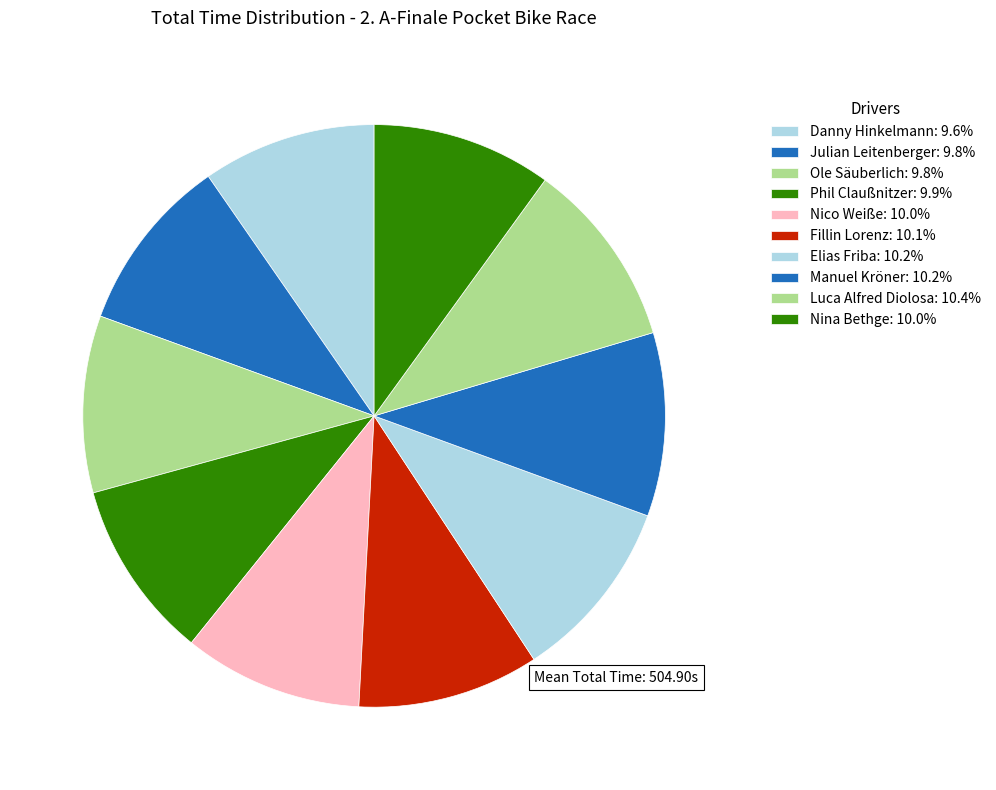

Count the number of slices in the pie.

10